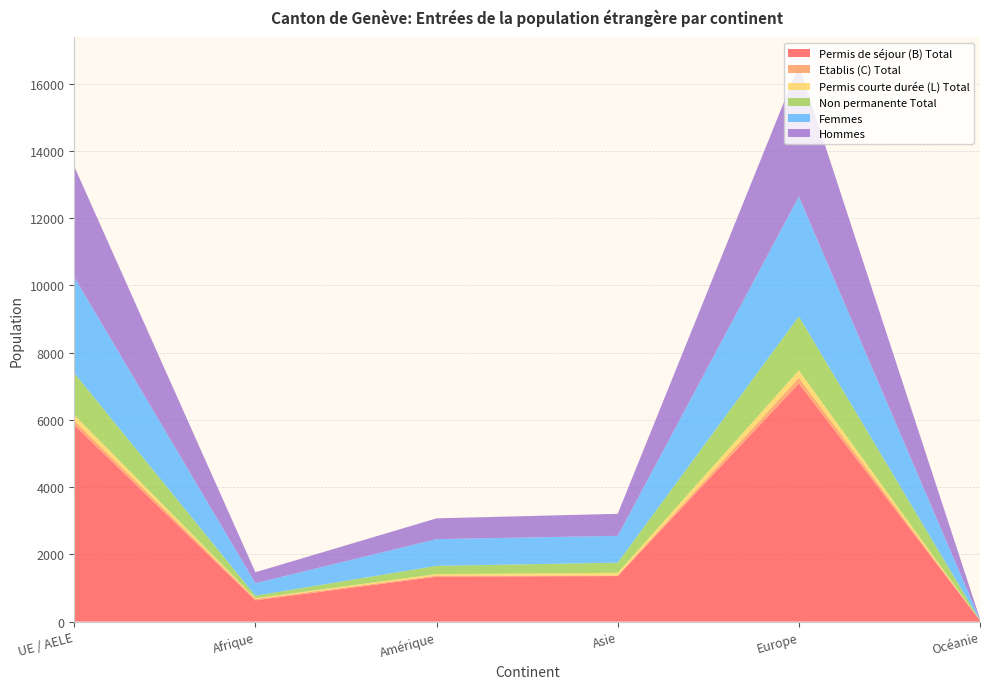

Reading left to right, what are all the values shown in this chart?

Permis de séjour (B) Total: UE / AELE=5846	Afrique=632	Amérique=1338	Asie=1355	Europe=7083	Océanie=32
Etablis (C) Total: UE / AELE=129	Afrique=43	Amérique=27	Asie=17	Europe=170	Océanie=1
Permis courte durée (L) Total: UE / AELE=170	Afrique=21	Amérique=48	Asie=80	Europe=218	Océanie=2
Non permanente Total: UE / AELE=1246	Afrique=76	Amérique=245	Asie=302	Europe=1605	Océanie=8
Femmes: UE / AELE=2855	Afrique=371	Amérique=796	Asie=797	Europe=3565	Océanie=14
Hommes: UE / AELE=3290	Afrique=325	Amérique=617	Asie=655	Europe=3906	Océanie=21